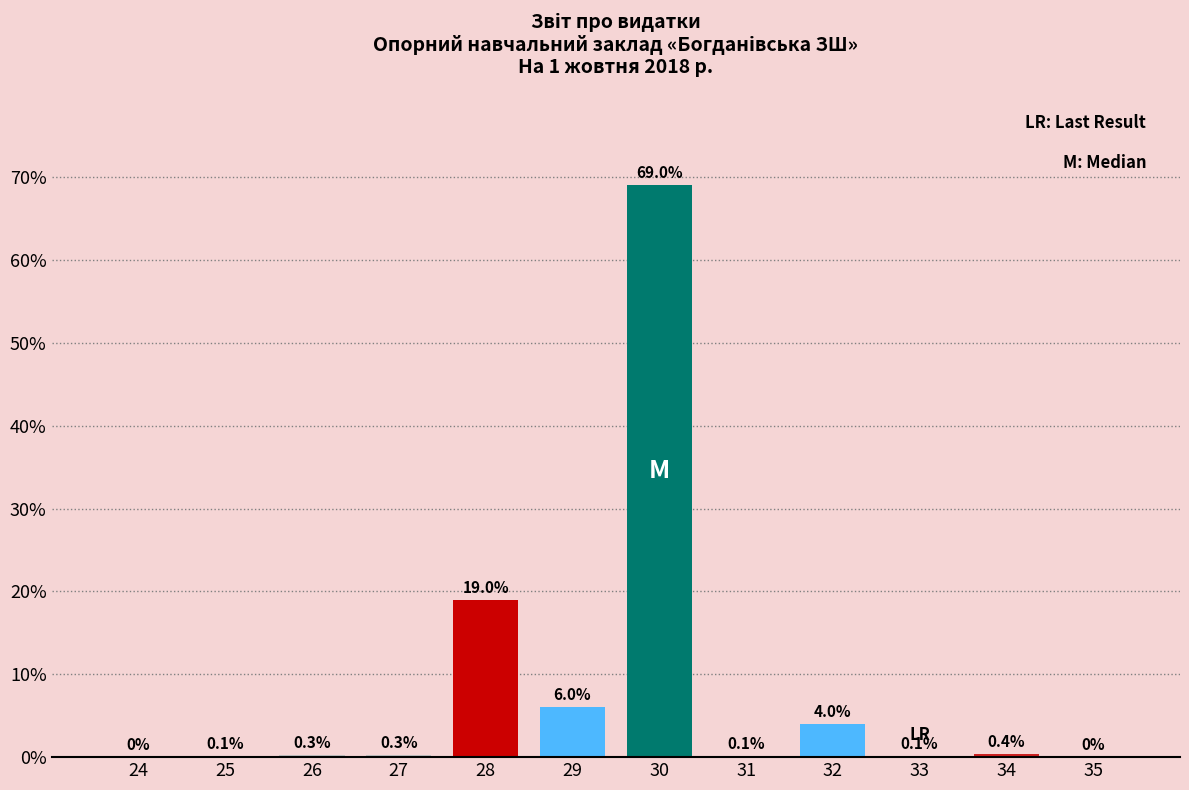

Reading left to right, what are all the values shown in this chart?

24=0.0	25=0.1	26=0.3	27=0.3	28=19.0	29=6.0	30=69.0	31=0.1	32=4.0	33=0.1	34=0.4	35=0.0